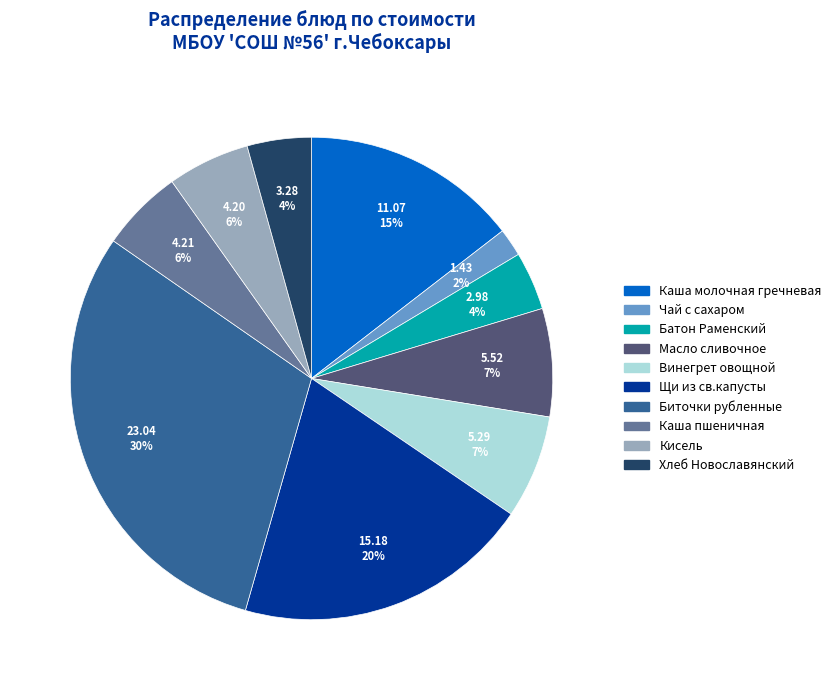

Do Биточки рубленные and Хлеб Новославянский together represent more than half of the pie?

No